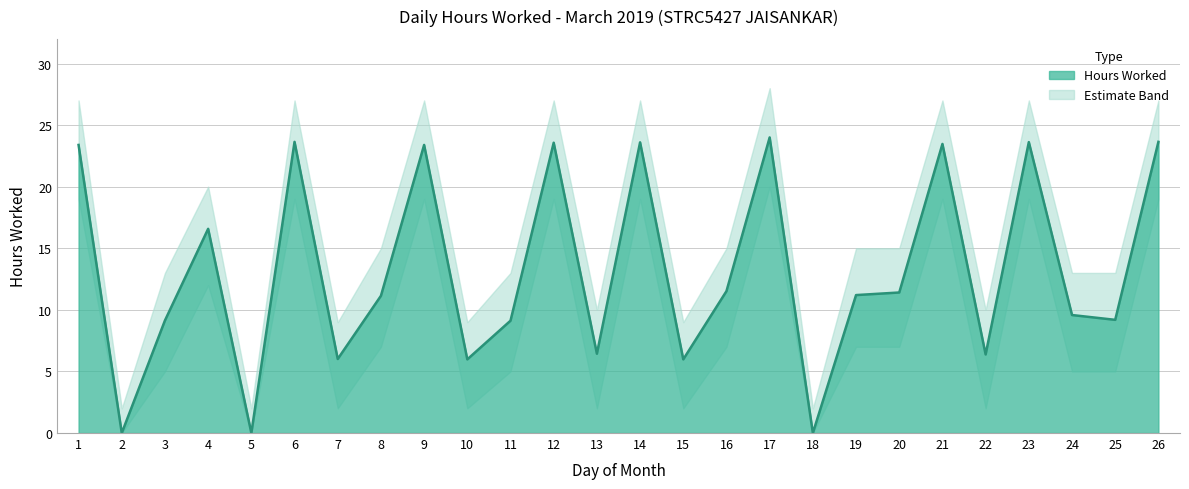

Where is the first local minimum for Hours Worked?

2